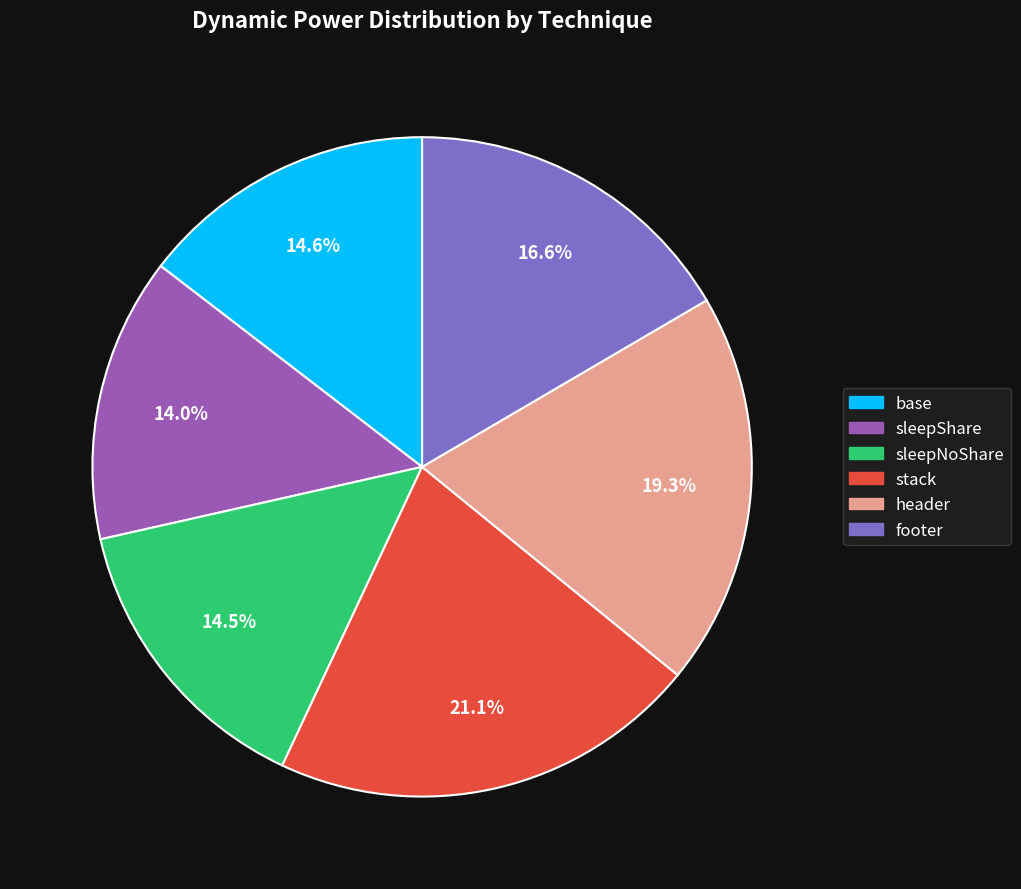

What is the ratio of the value at footer to the value at stack?

0.8